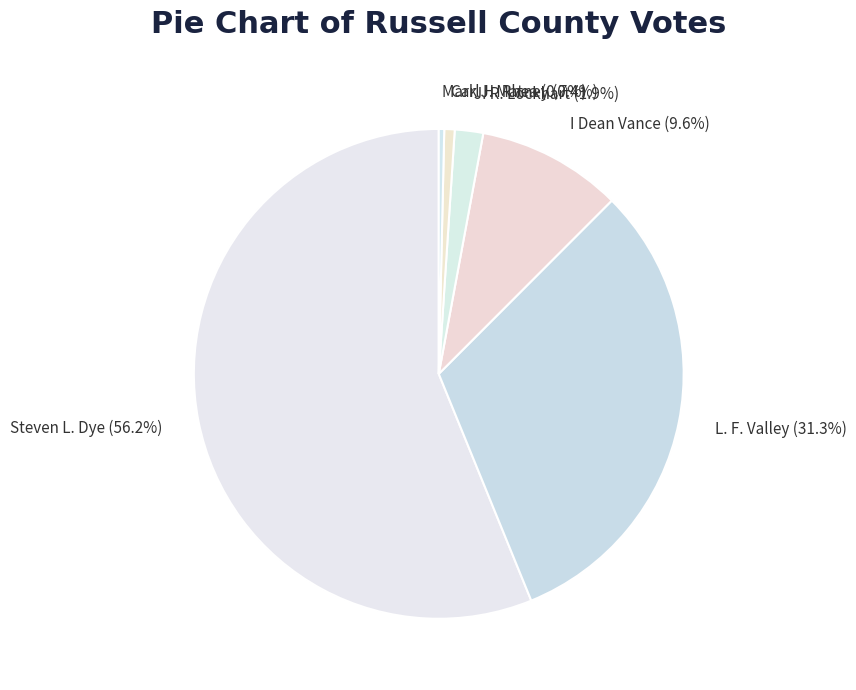

What is the ratio of the value at L. F. Valley to the value at Steven L. Dye?

0.6